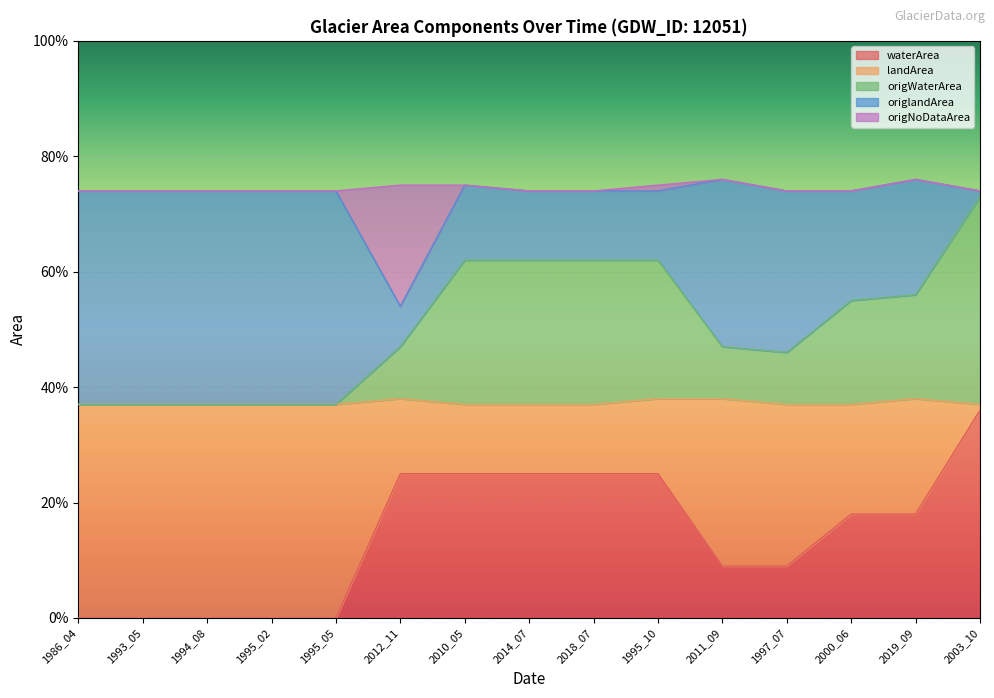

At which label is waterArea closest to 0?

1986_04